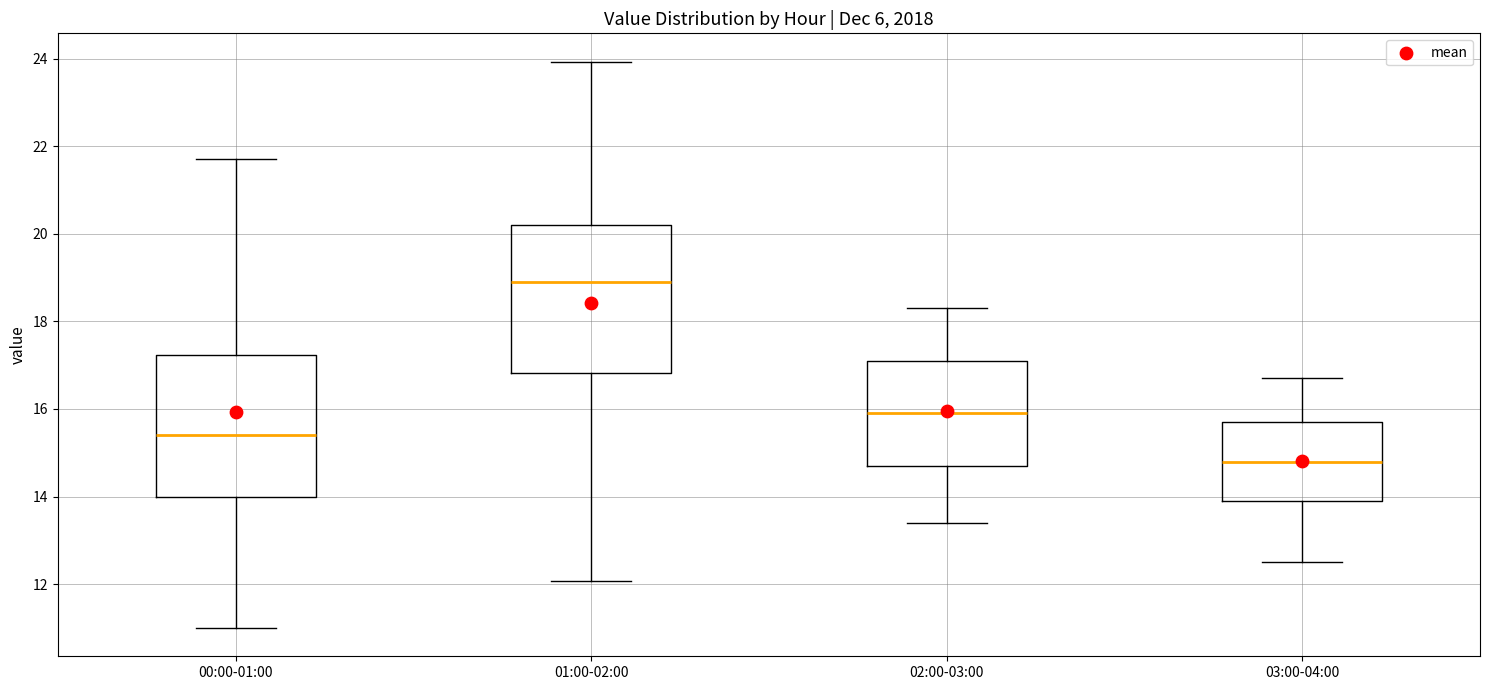

Reading left to right, transcribe this box plot: for each box, give where its median line is, the range the box spans, and where its two whiskers end, as read against the y-axis. The values are not printed on the chart, so give them approximately, as read against the axis.

00:00-01:00: median 15.4, box 14.0 to 17.2, whiskers 11.0 to 21.8
01:00-02:00: median 19.0, box 16.8 to 20.2, whiskers 12.0 to 24.0
02:00-03:00: median 16.0, box 14.8 to 17.2, whiskers 13.4 to 18.4
03:00-04:00: median 14.8, box 14.0 to 15.8, whiskers 12.6 to 16.8